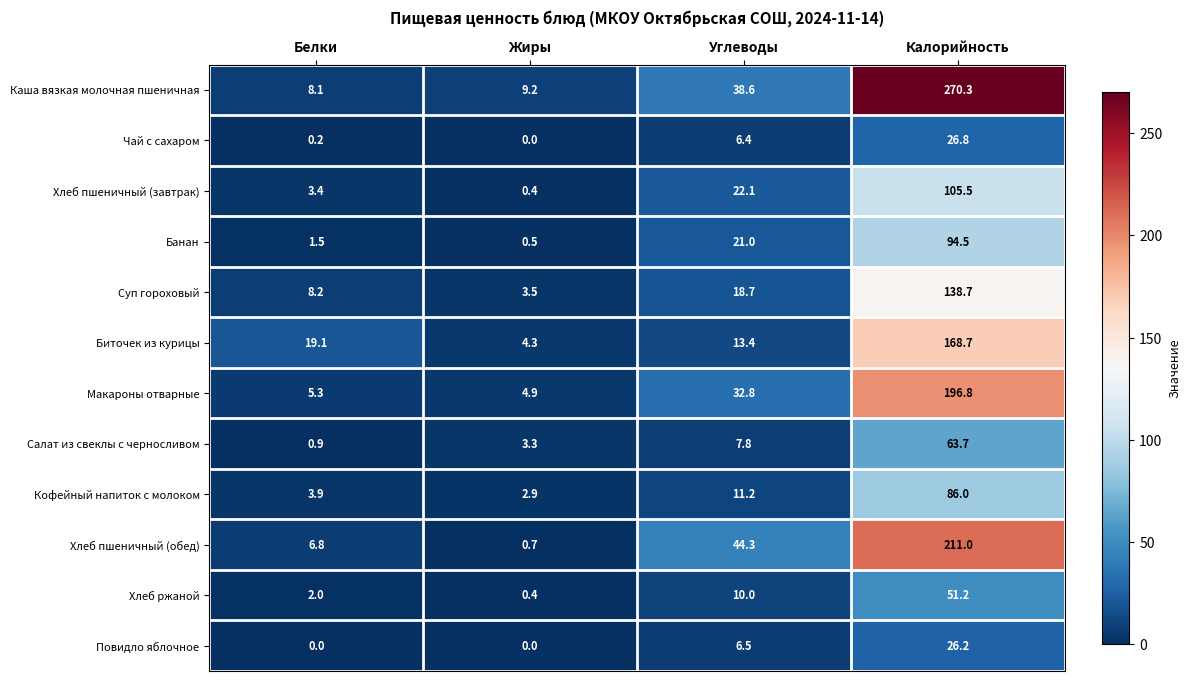

Rank the categories by Биточек из курицы value from highest to lowest.

Калорийность, Белки, Углеводы, Жиры